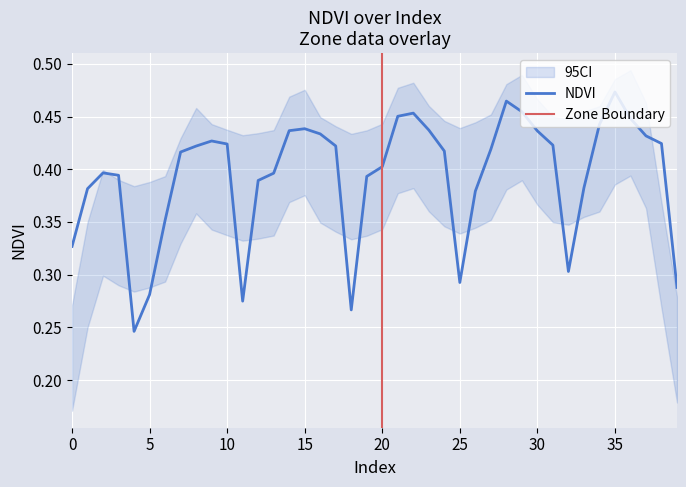

The chart shows a value of 0.6 at 14. True or false?

False